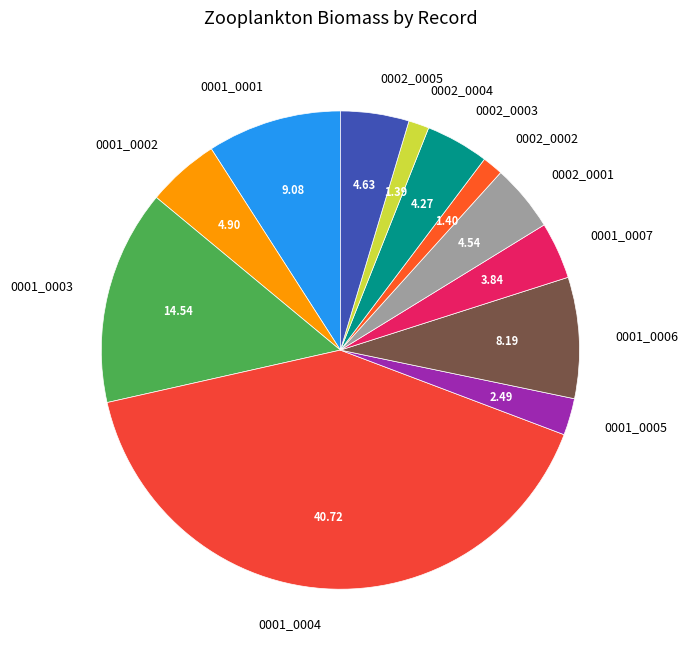

What is the largest slice in the pie chart?

0001_0004